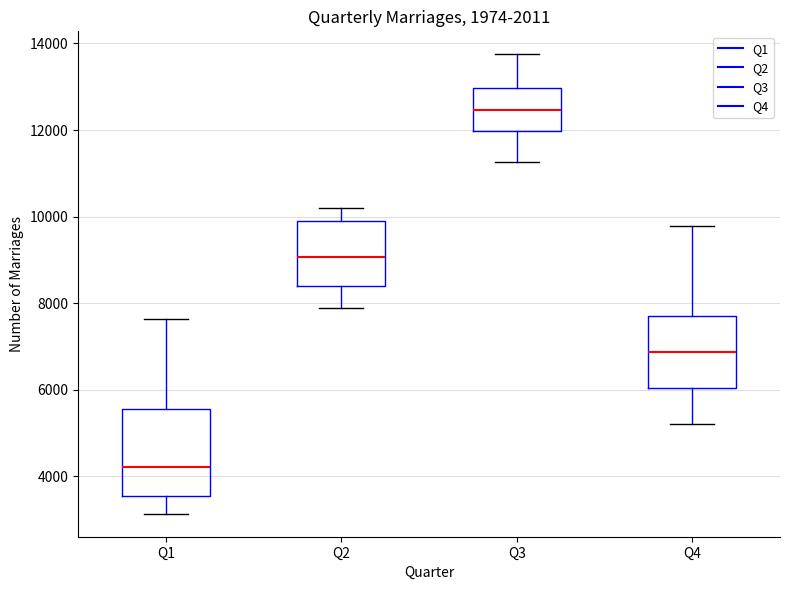

Reading left to right, read every box against the y-axis: the position of its median line, the range the box covers, and the ends of its whiskers. The values are not printed on the chart, so give them approximately, as read against the axis.

Q1: median 4200, box 3600 to 5600, whiskers 3200 to 7600
Q2: median 9000, box 8400 to 9800, whiskers 7800 to 10200
Q3: median 12400, box 12000 to 13000, whiskers 11200 to 13800
Q4: median 6800, box 6000 to 7600, whiskers 5200 to 9800